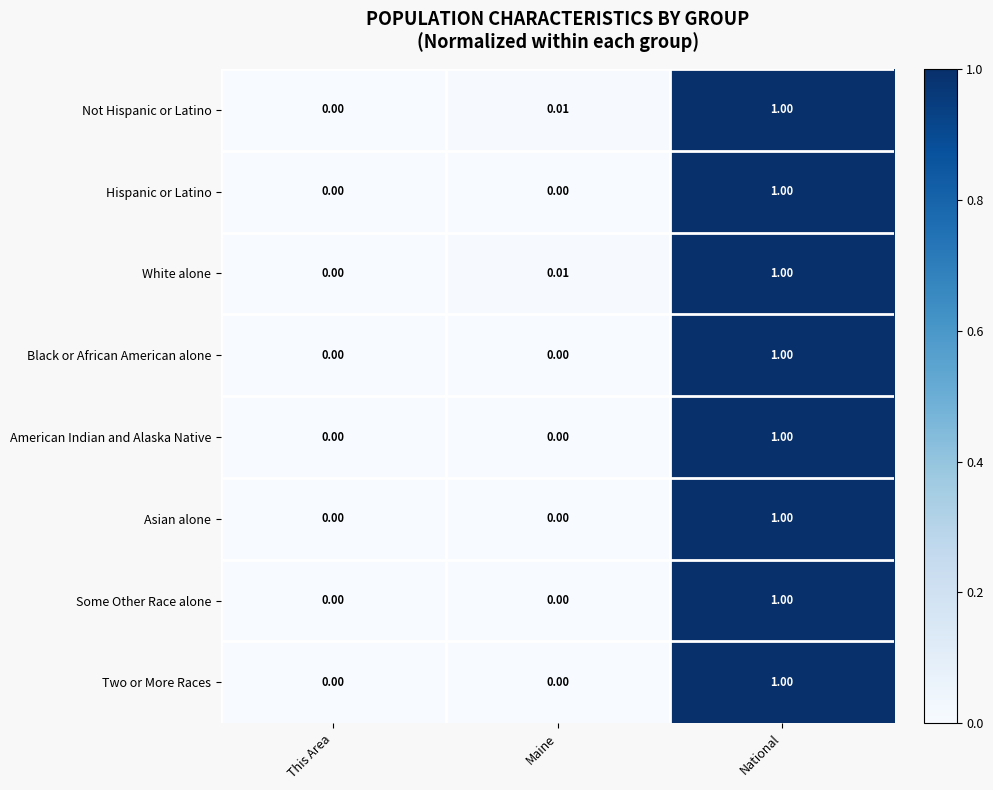

At which category is the sum across all series the highest?

National